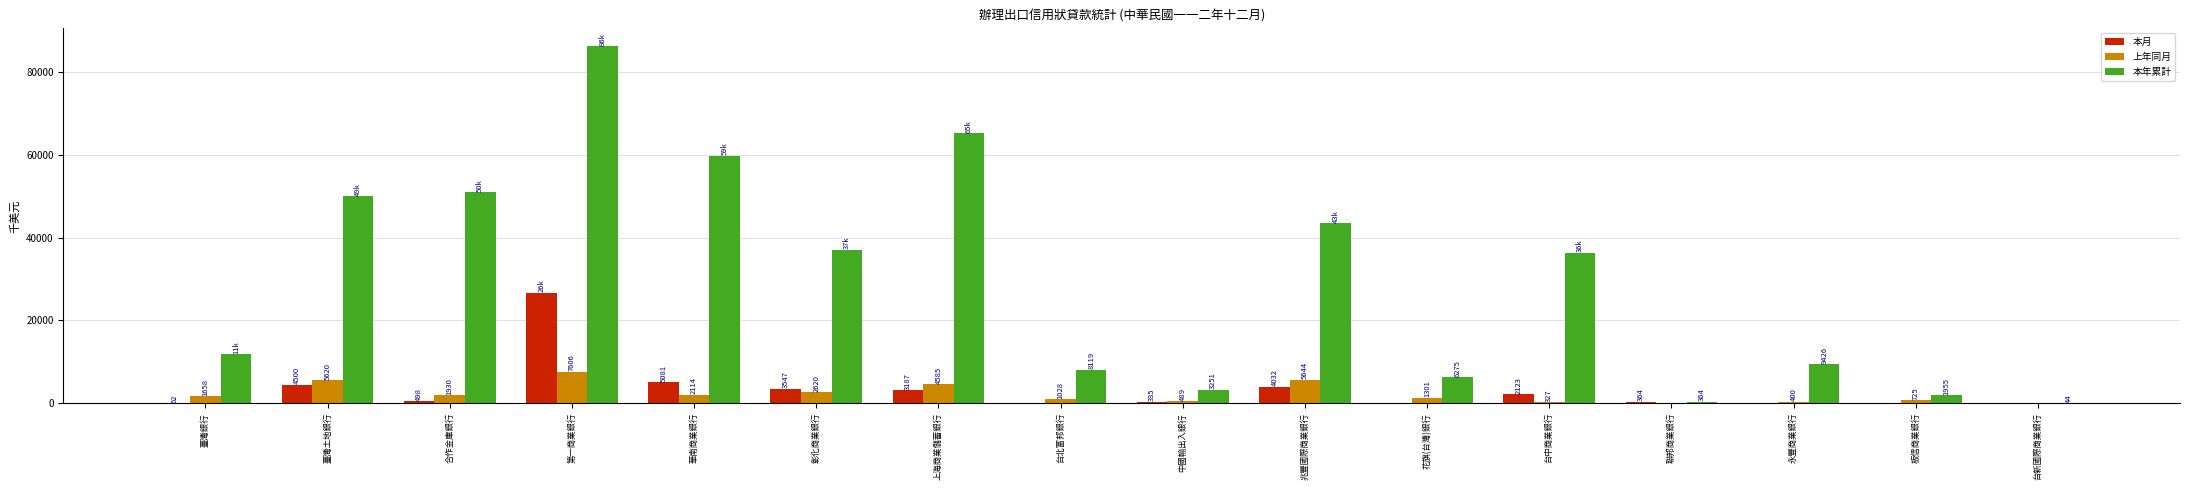

What is the average value of the 本年累計 series?

29400